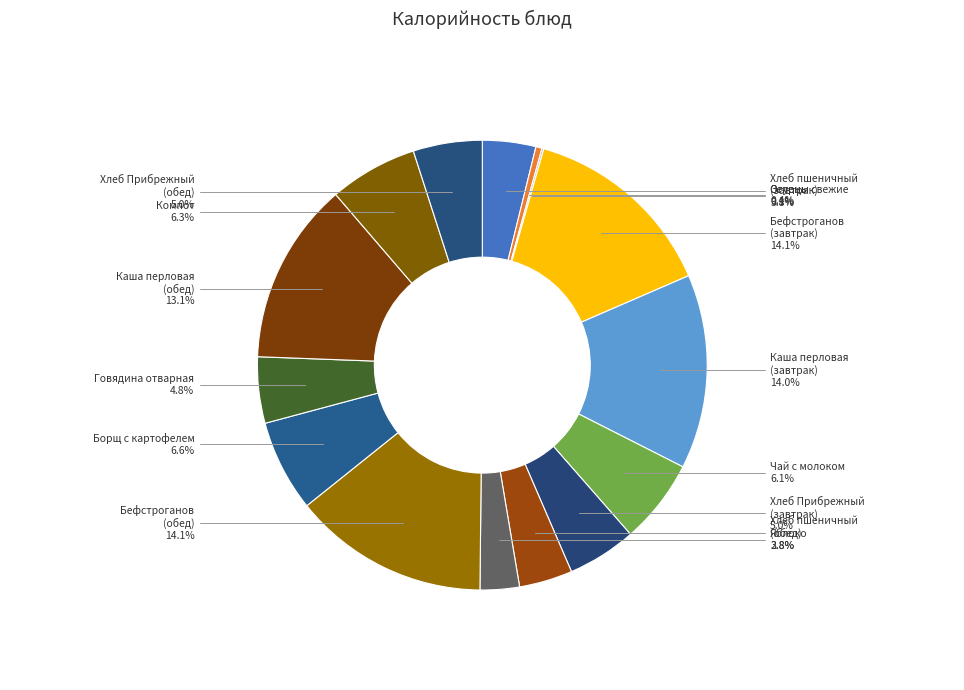

Which has a higher value, Каша перловая (обед) or Компот?

Каша перловая (обед)